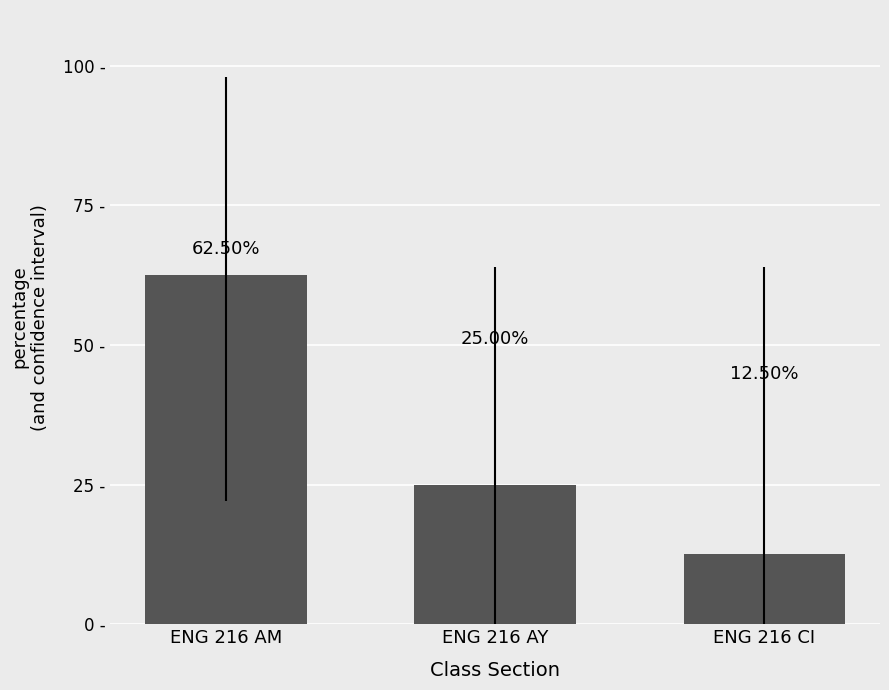

Which has a higher value, ENG 216 AY or ENG 216 CI?

ENG 216 AY